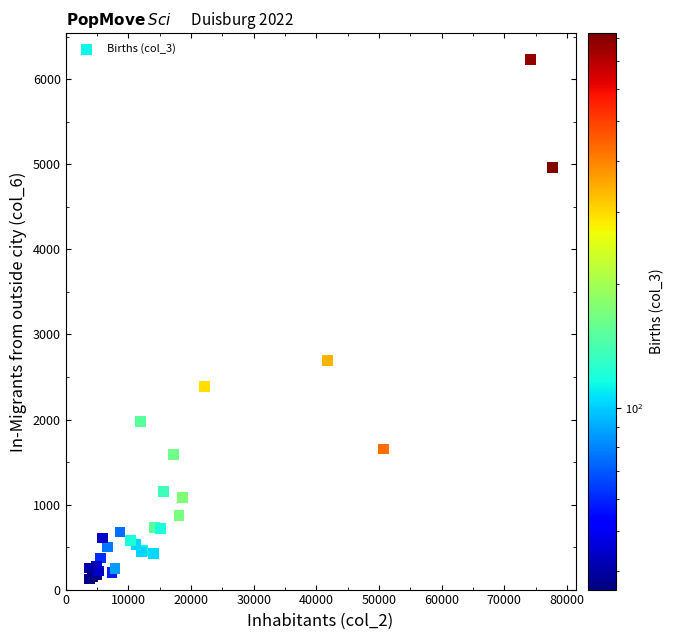

What Y value in the scatter plot is closest to 3180?

2694